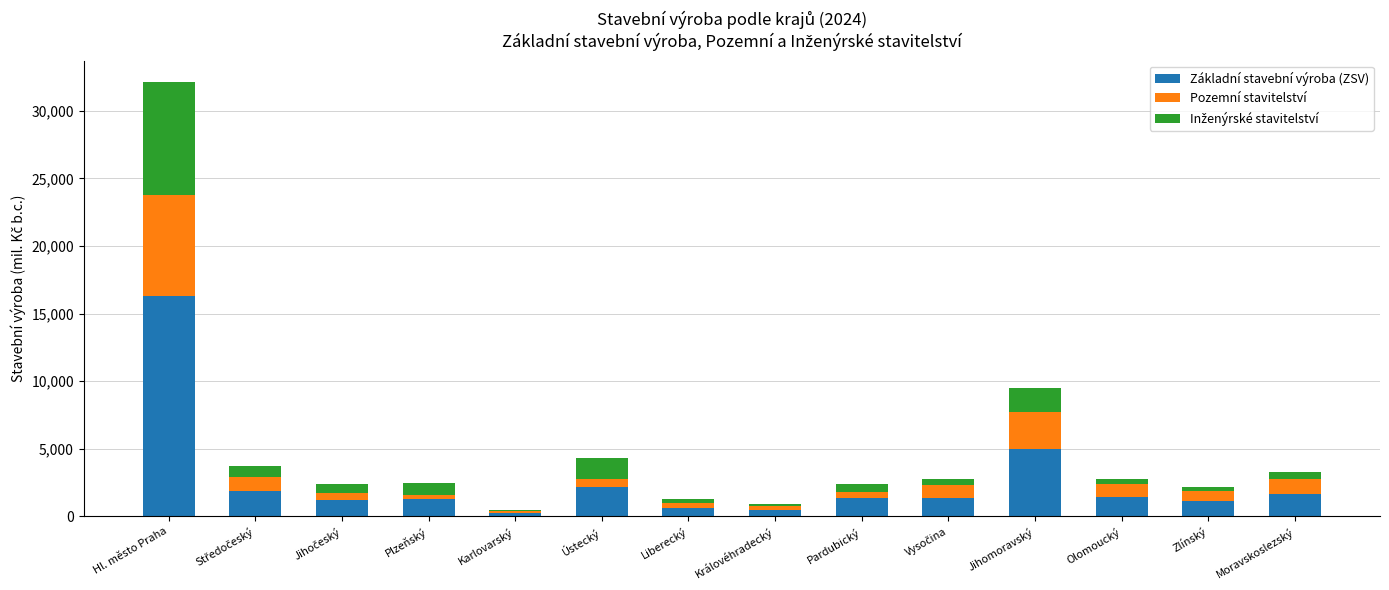

At which category is the sum across all series the highest?

Hl. město Praha